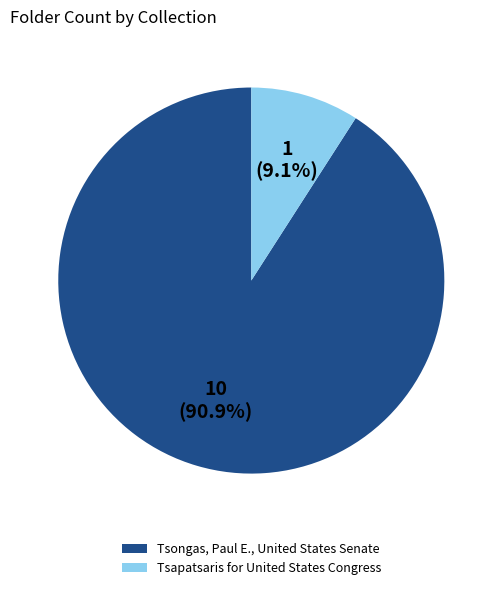

Which category has the biggest portion of the pie?

Tsongas, Paul E., United States Senate